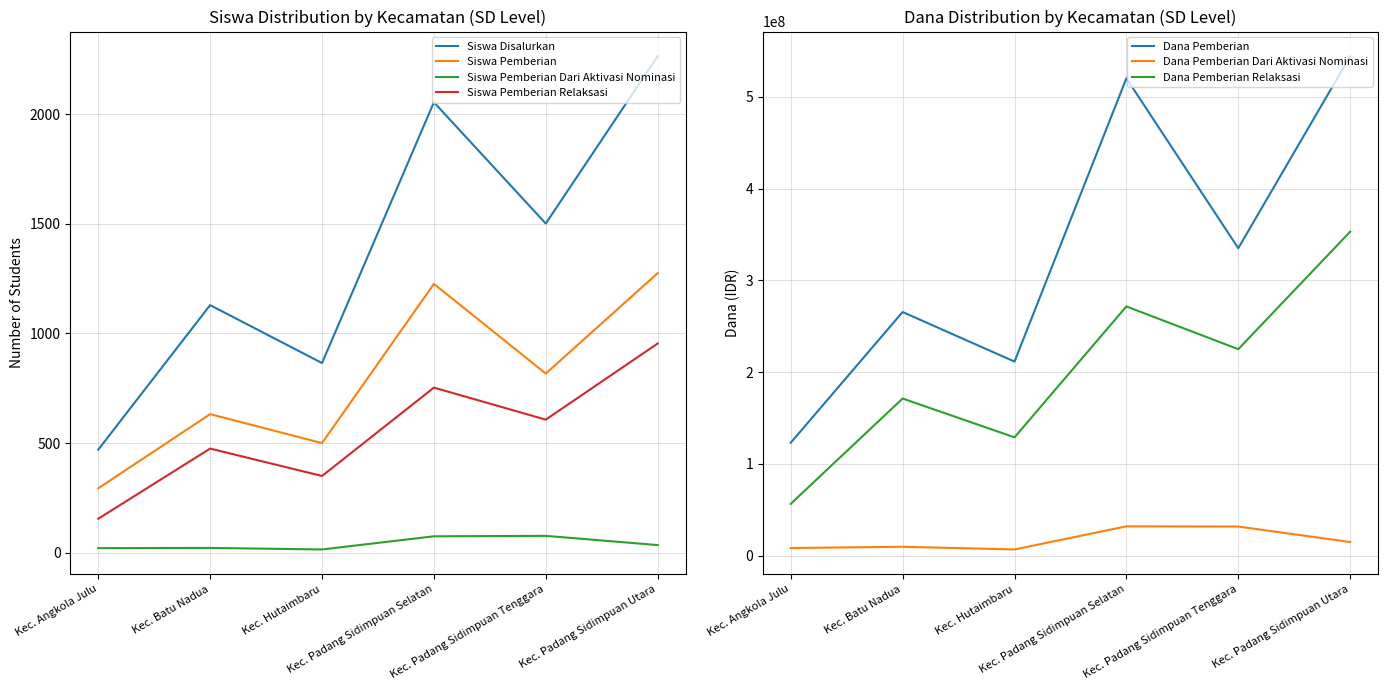

Which series has the largest range (max minus min)?

Siswa Disalurkan